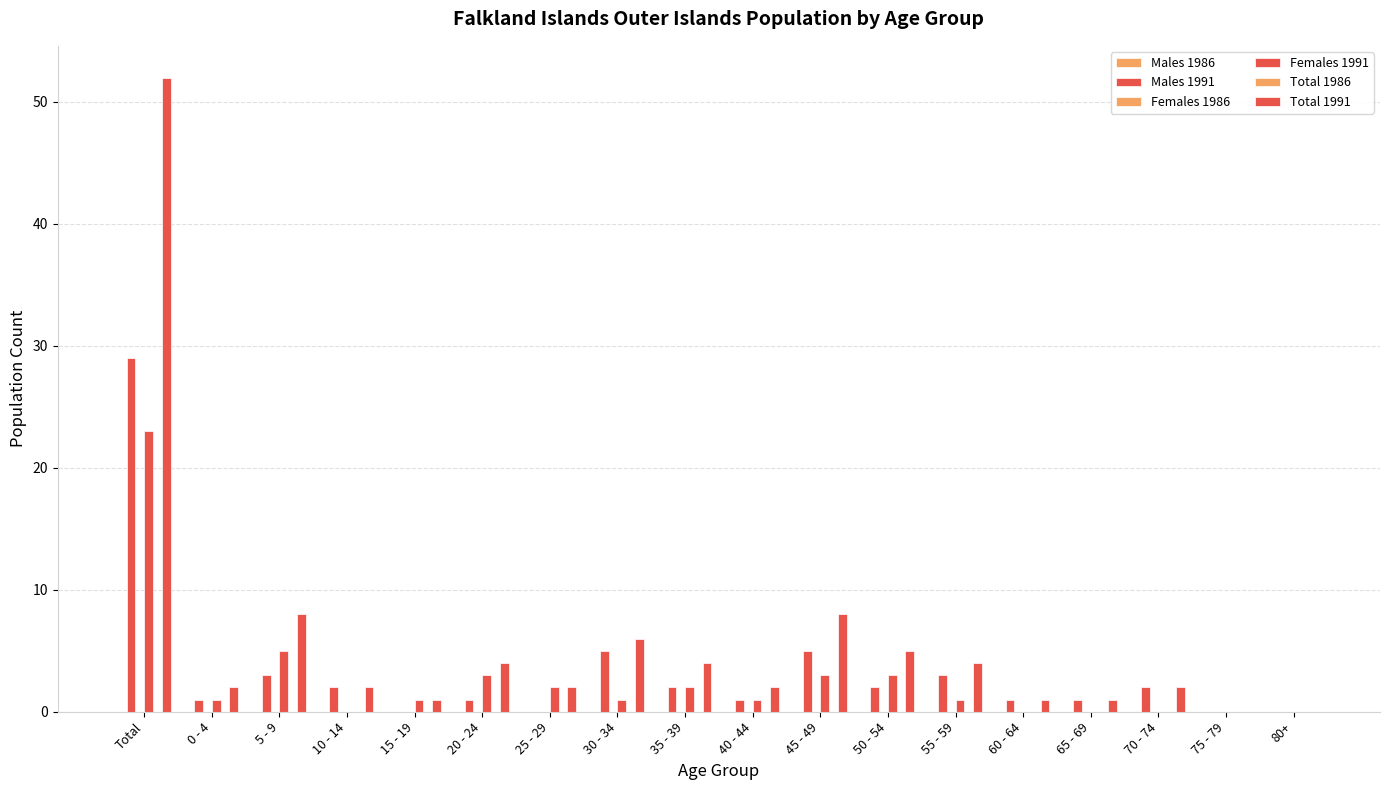

Is it true that Females 1991 equals 4 at 50 - 54?

False